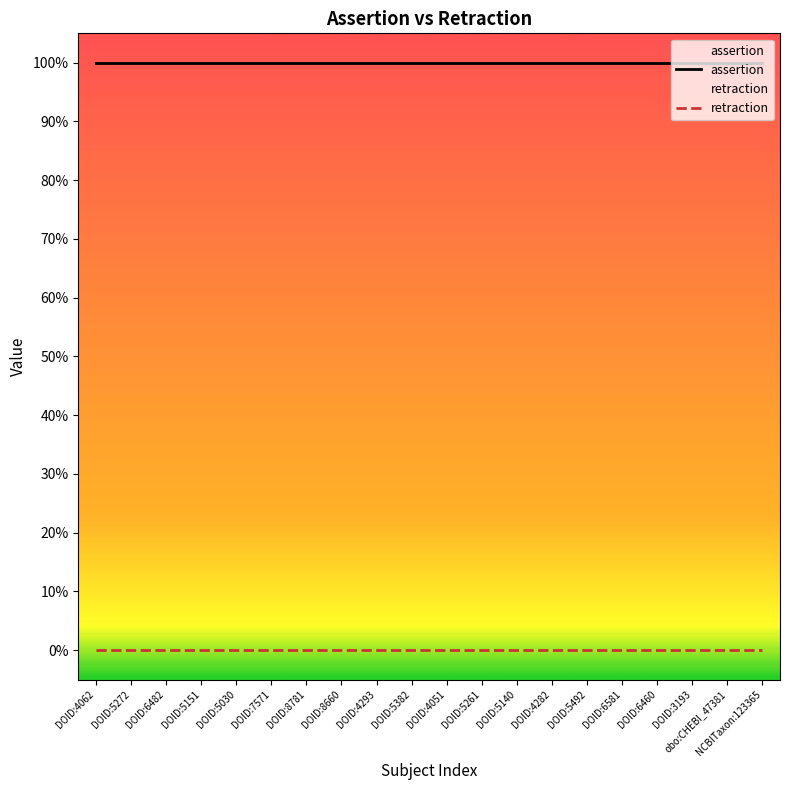

Which series has the largest total across all categories?

assertion